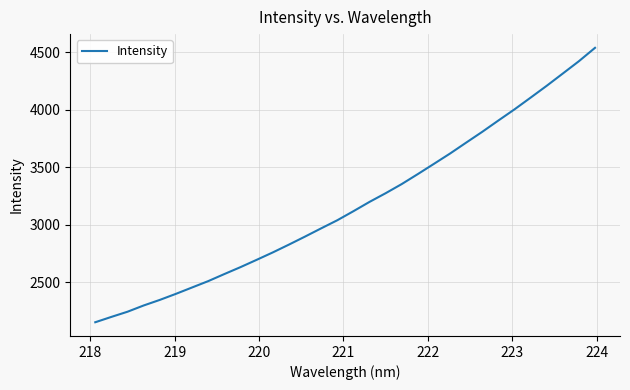

Is this an area chart (filled region under the line)?

No